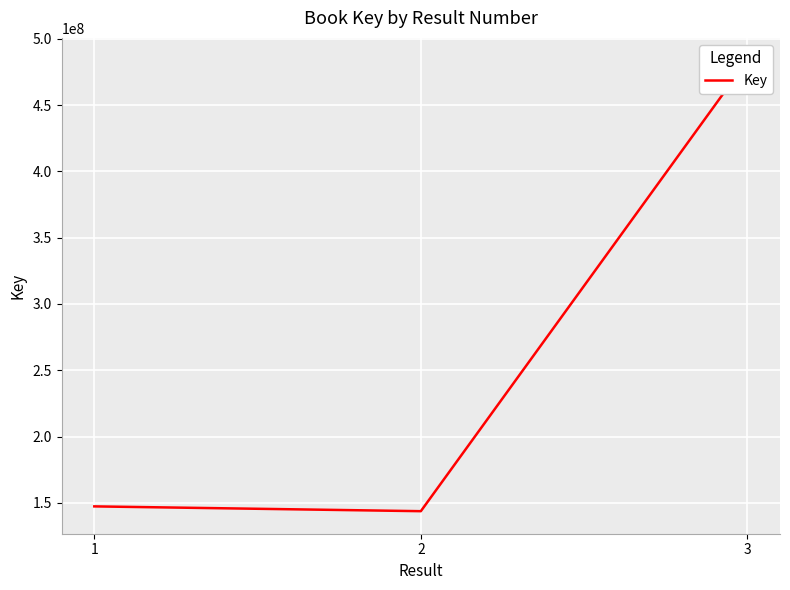

What is the greatest value displayed?

483772957